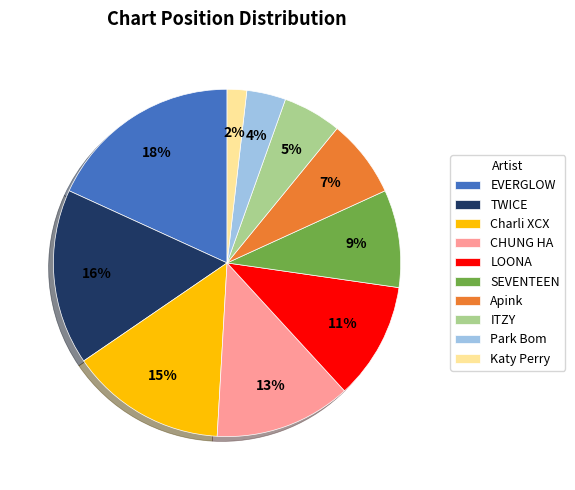

Count the number of slices in the pie.

10